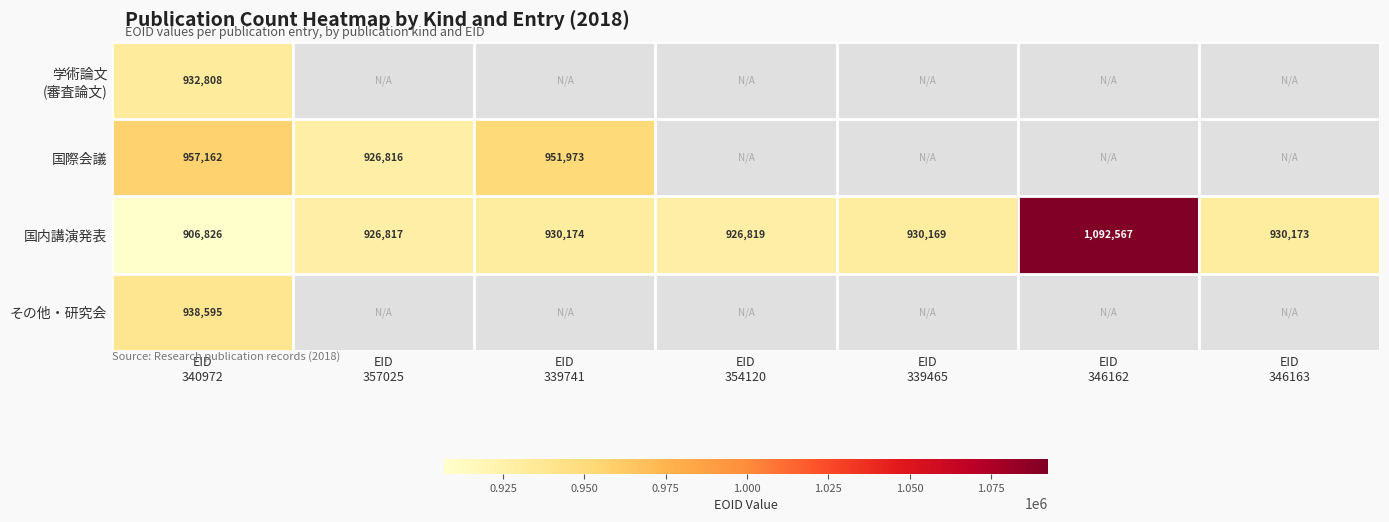

What is the difference between the maximum and minimum values in the 国内講演発表 series?

185741